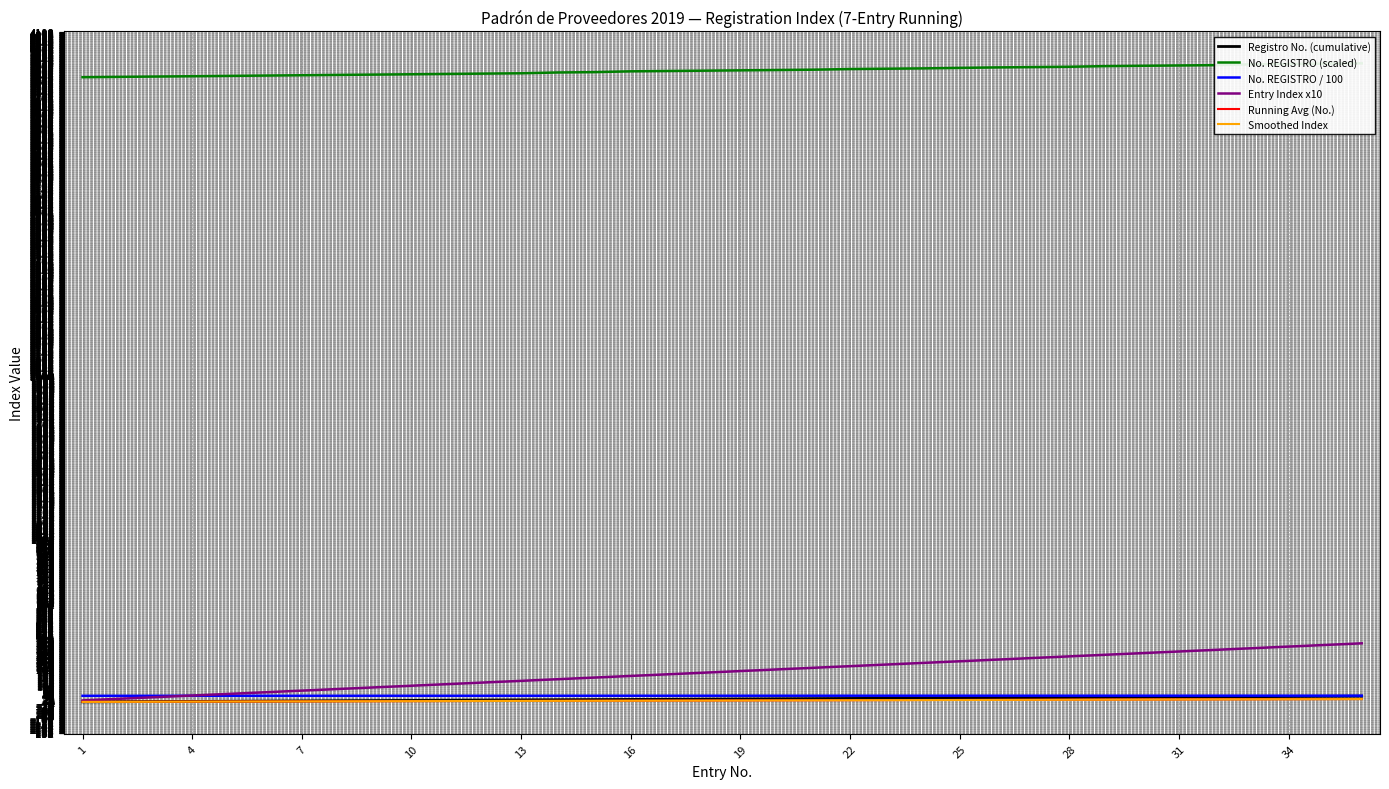

What are all the series names shown in the legend?

Registro No. (cumulative), No. REGISTRO (scaled), No. REGISTRO / 100, Entry Index x10, Running Avg (No.), Smoothed Index